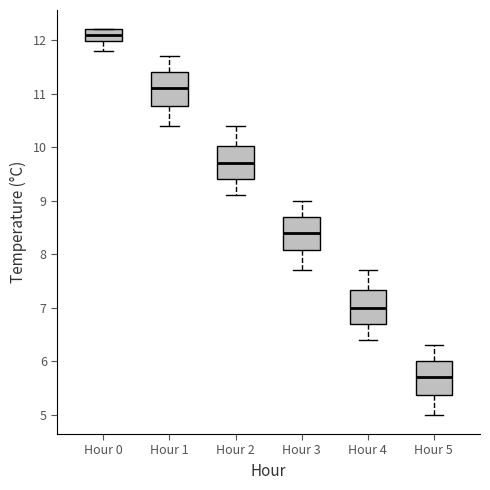

Reading left to right, read every box against the y-axis: the position of its median line, the range the box covers, and the ends of its whiskers. The values are not printed on the chart, so give them approximately, as read against the axis.

Hour 0: median 12.1, box 12.0 to 12.2, whiskers 11.8 to 12.2
Hour 1: median 11.1, box 10.8 to 11.4, whiskers 10.4 to 11.7
Hour 2: median 9.7, box 9.4 to 10.0, whiskers 9.1 to 10.4
Hour 3: median 8.4, box 8.1 to 8.7, whiskers 7.7 to 9.0
Hour 4: median 7.0, box 6.7 to 7.3, whiskers 6.4 to 7.7
Hour 5: median 5.7, box 5.4 to 6.0, whiskers 5.0 to 6.3